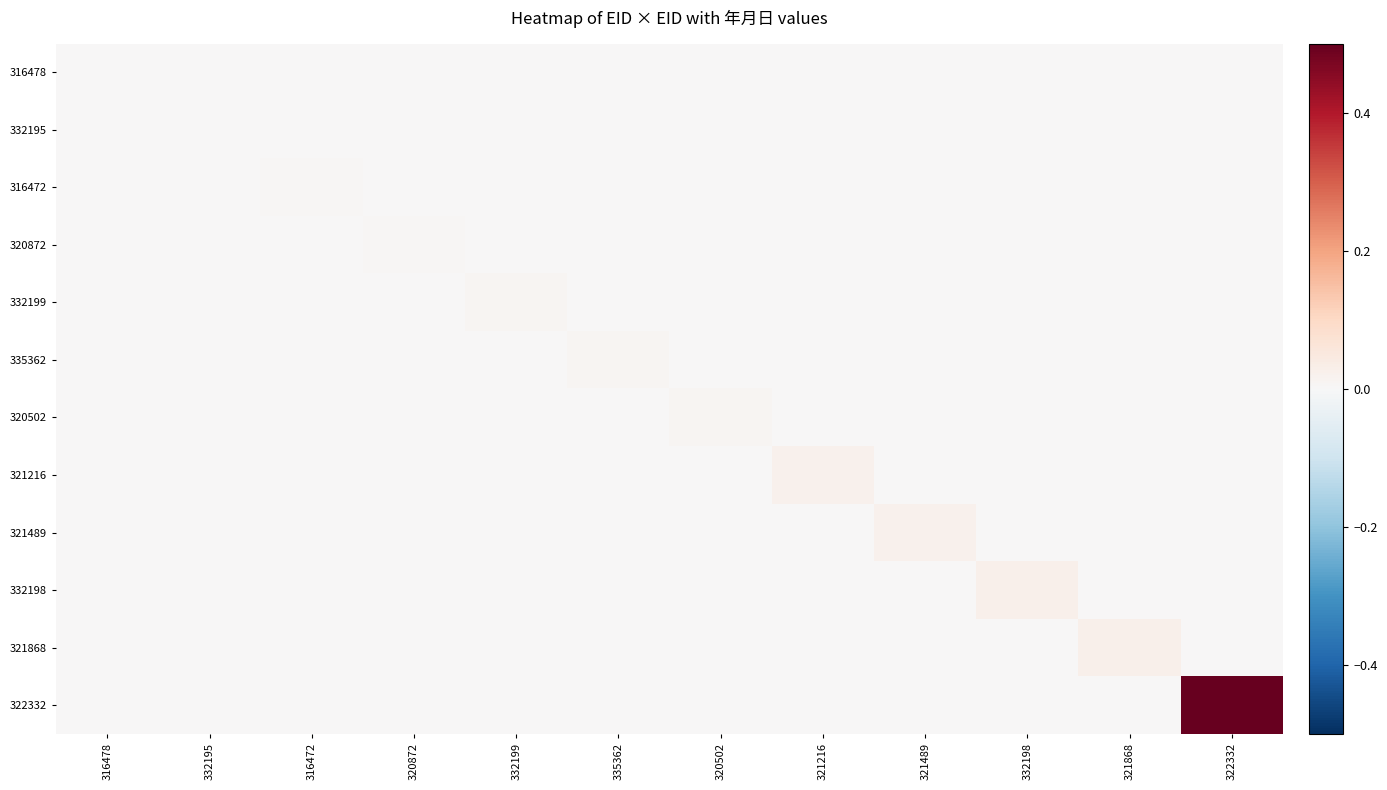

Reading left to right, what are all the values shown in this chart?

316478: 316478=0.0	332195=0.0	316472=0.0	320872=0.0	332199=0.0	335362=0.0	320502=0.0	321216=0.0	321489=0.0	332198=0.0	321868=0.0	322332=0.0
332195: 316478=0.0	332195=0.0	316472=0.0	320872=0.0	332199=0.0	335362=0.0	320502=0.0	321216=0.0	321489=0.0	332198=0.0	321868=0.0	322332=0.0
316472: 316478=0.0	332195=0.0	316472=0.0	320872=0.0	332199=0.0	335362=0.0	320502=0.0	321216=0.0	321489=0.0	332198=0.0	321868=0.0	322332=0.0
320872: 316478=0.0	332195=0.0	316472=0.0	320872=0.0	332199=0.0	335362=0.0	320502=0.0	321216=0.0	321489=0.0	332198=0.0	321868=0.0	322332=0.0
332199: 316478=0.0	332195=0.0	316472=0.0	320872=0.0	332199=0.0	335362=0.0	320502=0.0	321216=0.0	321489=0.0	332198=0.0	321868=0.0	322332=0.0
335362: 316478=0.0	332195=0.0	316472=0.0	320872=0.0	332199=0.0	335362=0.0	320502=0.0	321216=0.0	321489=0.0	332198=0.0	321868=0.0	322332=0.0
320502: 316478=0.0	332195=0.0	316472=0.0	320872=0.0	332199=0.0	335362=0.0	320502=0.0	321216=0.0	321489=0.0	332198=0.0	321868=0.0	322332=0.0
321216: 316478=0.0	332195=0.0	316472=0.0	320872=0.0	332199=0.0	335362=0.0	320502=0.0	321216=0.0	321489=0.0	332198=0.0	321868=0.0	322332=0.0
321489: 316478=0.0	332195=0.0	316472=0.0	320872=0.0	332199=0.0	335362=0.0	320502=0.0	321216=0.0	321489=0.0	332198=0.0	321868=0.0	322332=0.0
332198: 316478=0.0	332195=0.0	316472=0.0	320872=0.0	332199=0.0	335362=0.0	320502=0.0	321216=0.0	321489=0.0	332198=0.0	321868=0.0	322332=0.0
321868: 316478=0.0	332195=0.0	316472=0.0	320872=0.0	332199=0.0	335362=0.0	320502=0.0	321216=0.0	321489=0.0	332198=0.0	321868=0.0	322332=0.0
322332: 316478=0.0	332195=0.0	316472=0.0	320872=0.0	332199=0.0	335362=0.0	320502=0.0	321216=0.0	321489=0.0	332198=0.0	321868=0.0	322332=0.5